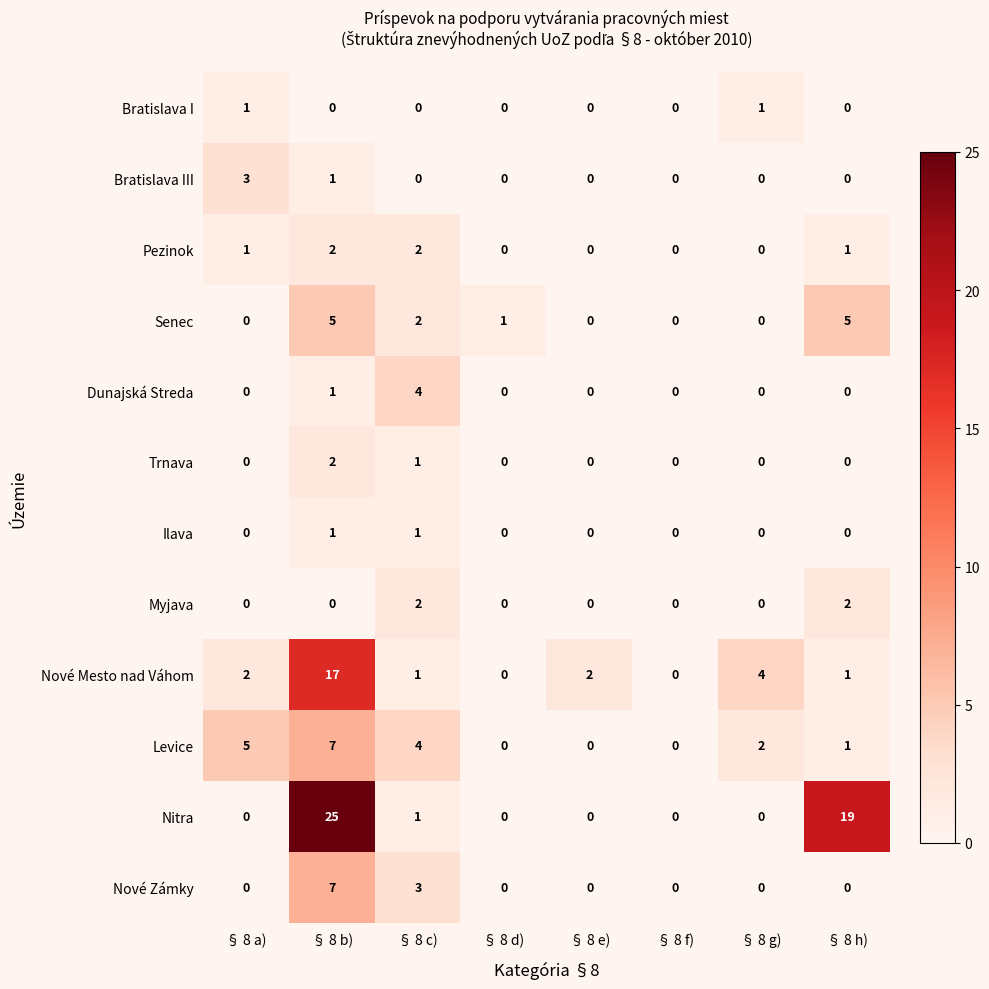

Between § 8 d) and § 8 h), which series saw the biggest shift?

Nitra